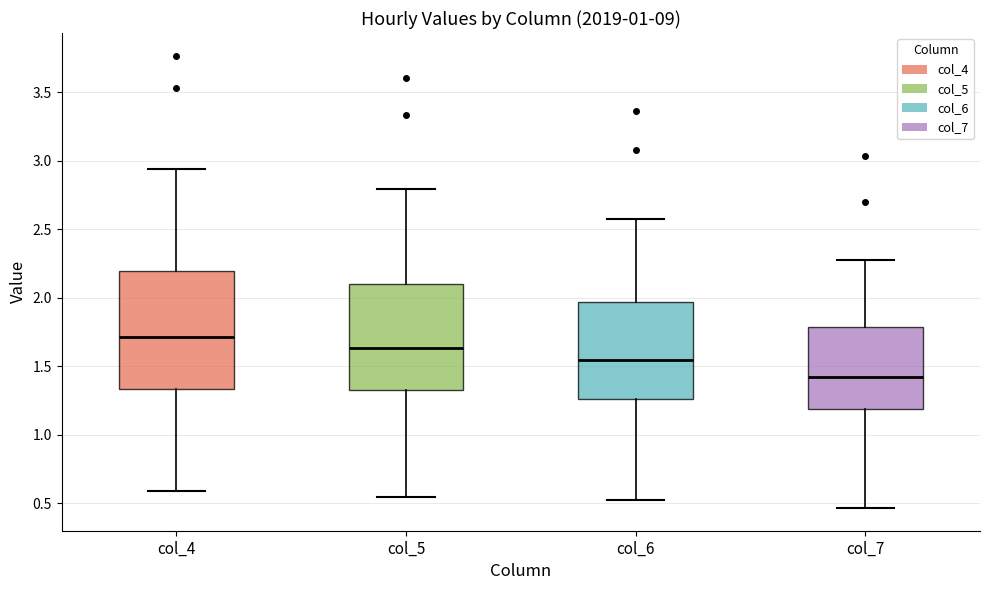

Which box has the lowest median line?

col_7